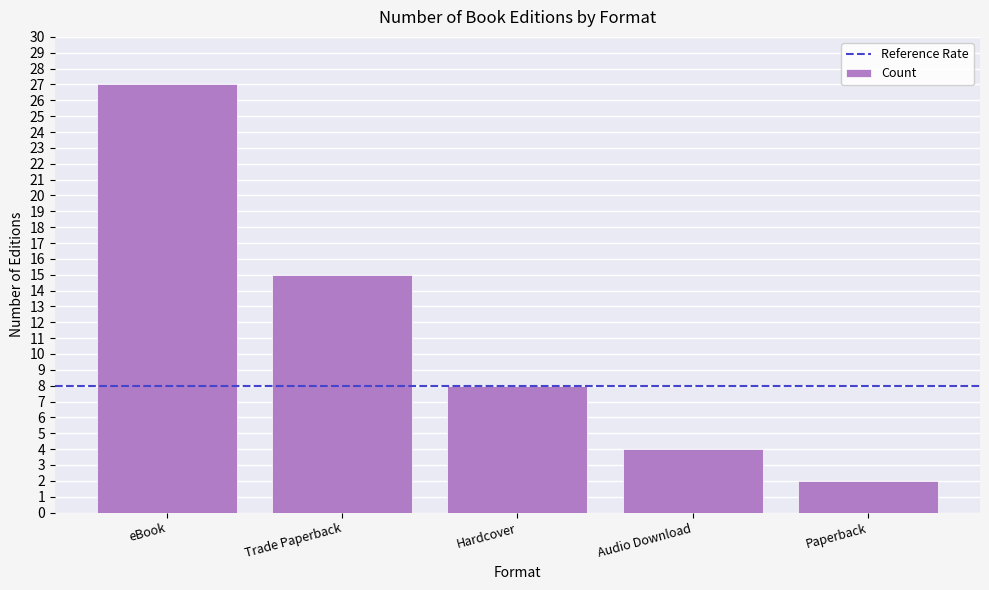

What is the change in value from Audio Download to Paperback?

-2